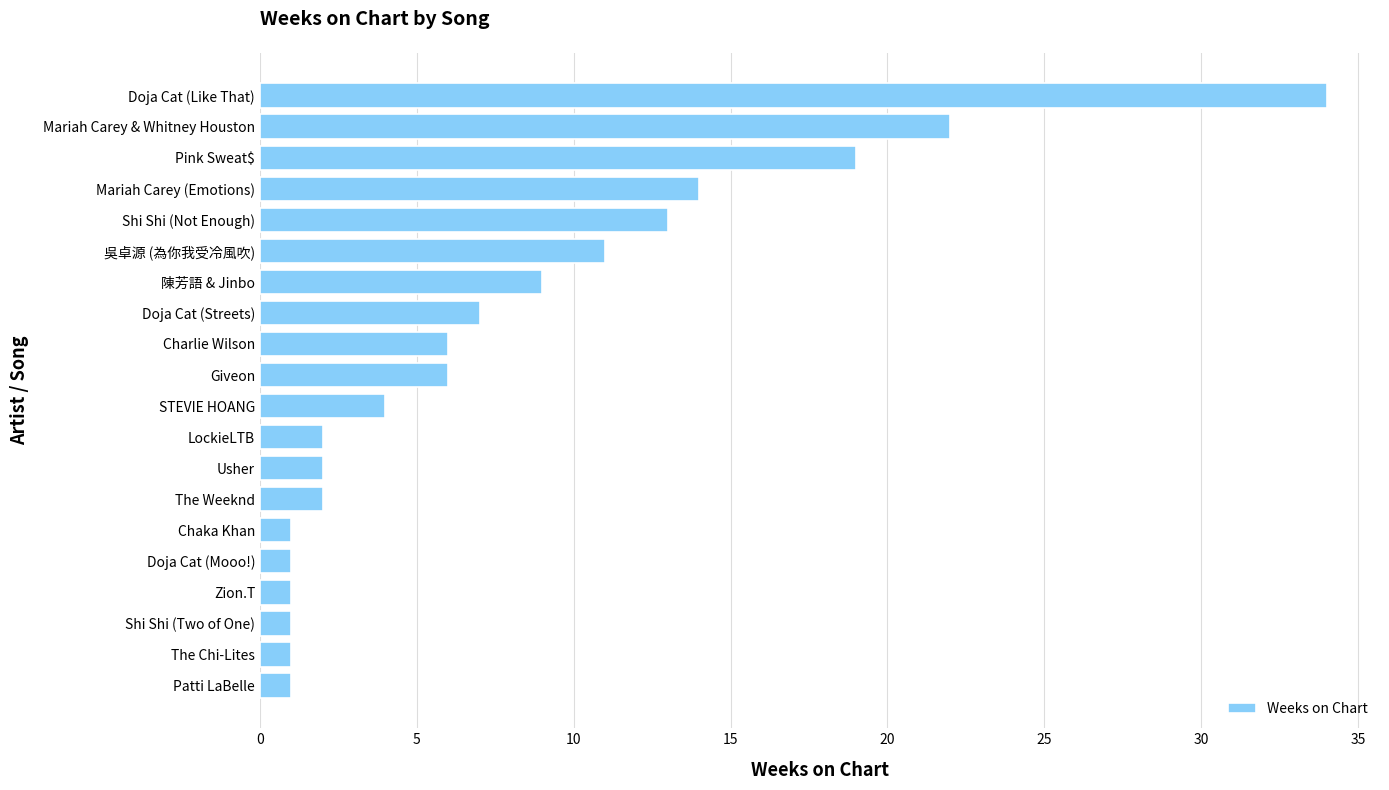

How many categories are shown in the chart?

20